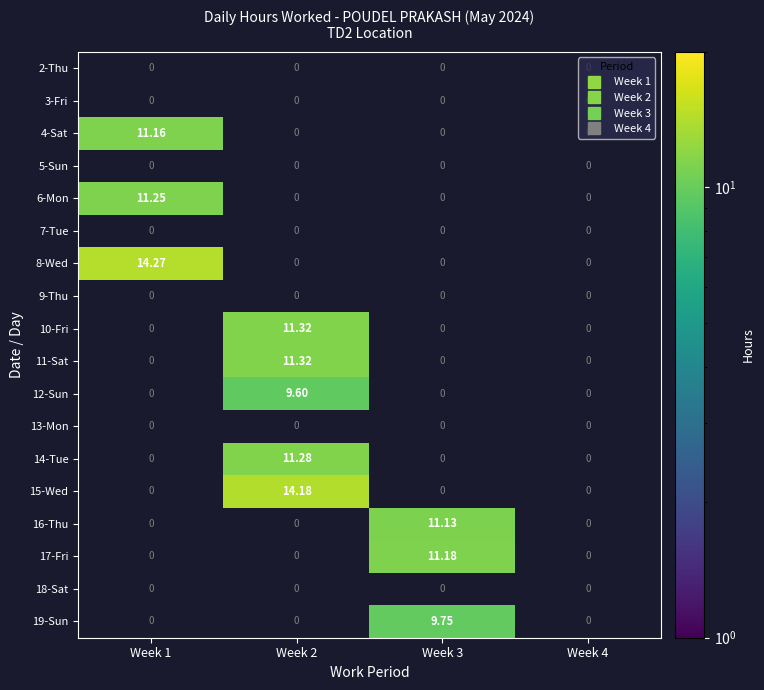

Is the value of 4-Sat at Week 1 greater than the value of 8-Wed at Week 3?

Yes